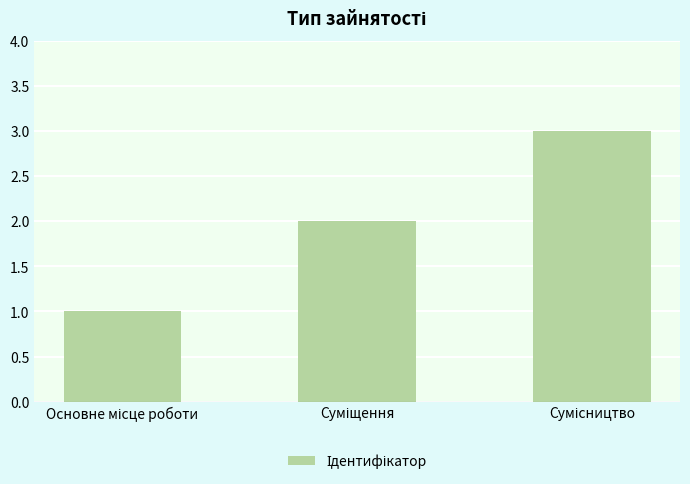

What is the smallest value displayed?

1